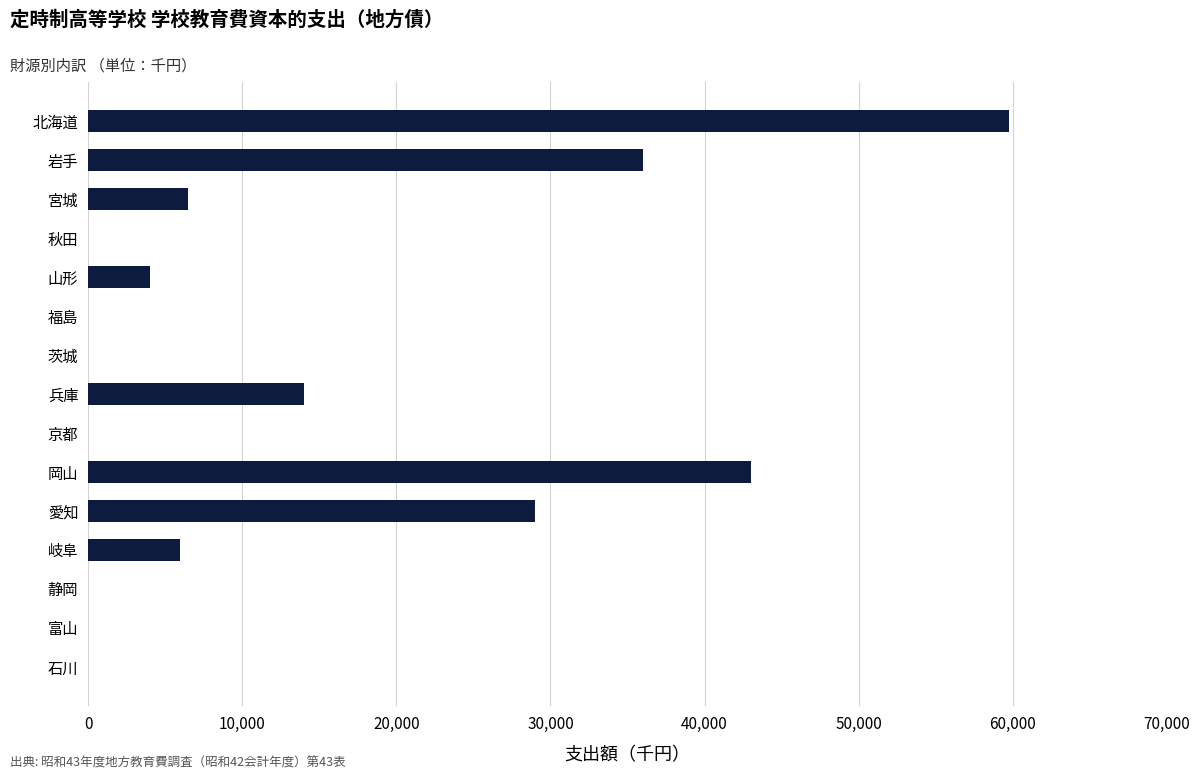

At which label is the value closest to 29874?

愛知